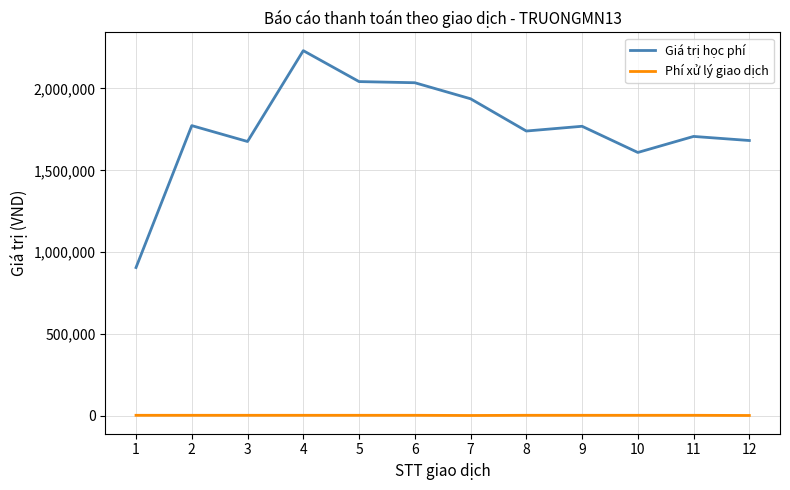

What is the spread (max minus min) of values at 5?

2038700